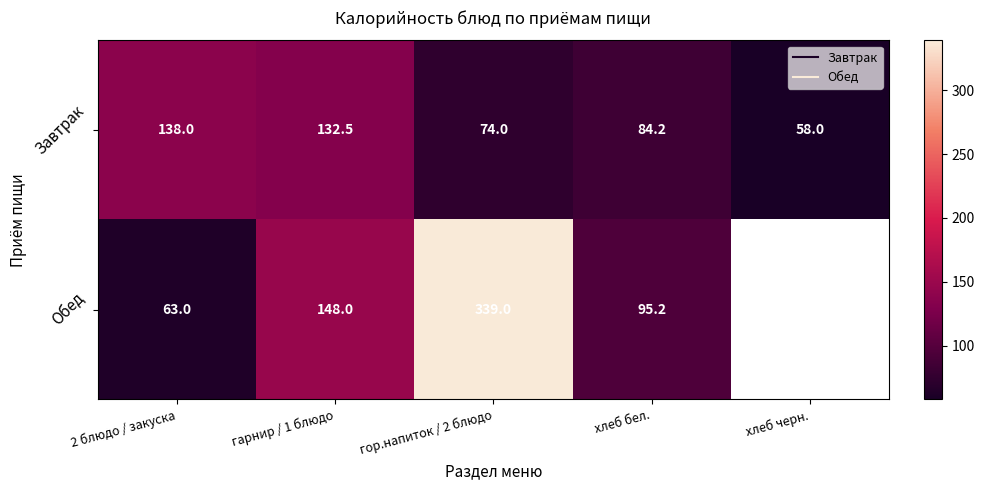

At which category is the sum across all series the highest?

гор.напиток / 2 блюдо